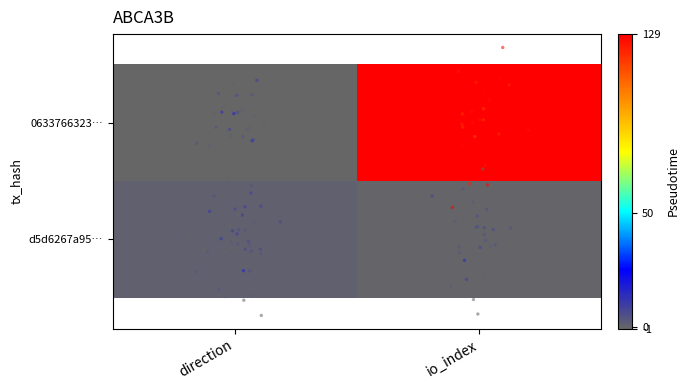

How many categories are shown in the chart?

2